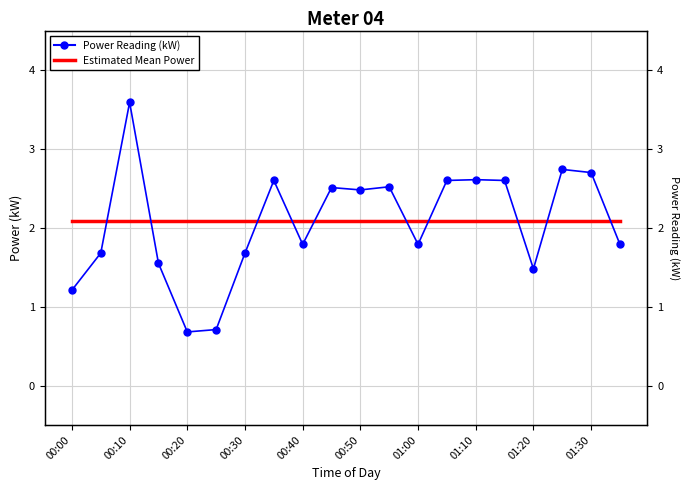

What is the difference between the maximum and minimum values in the Power Reading (kW) series?

2.9